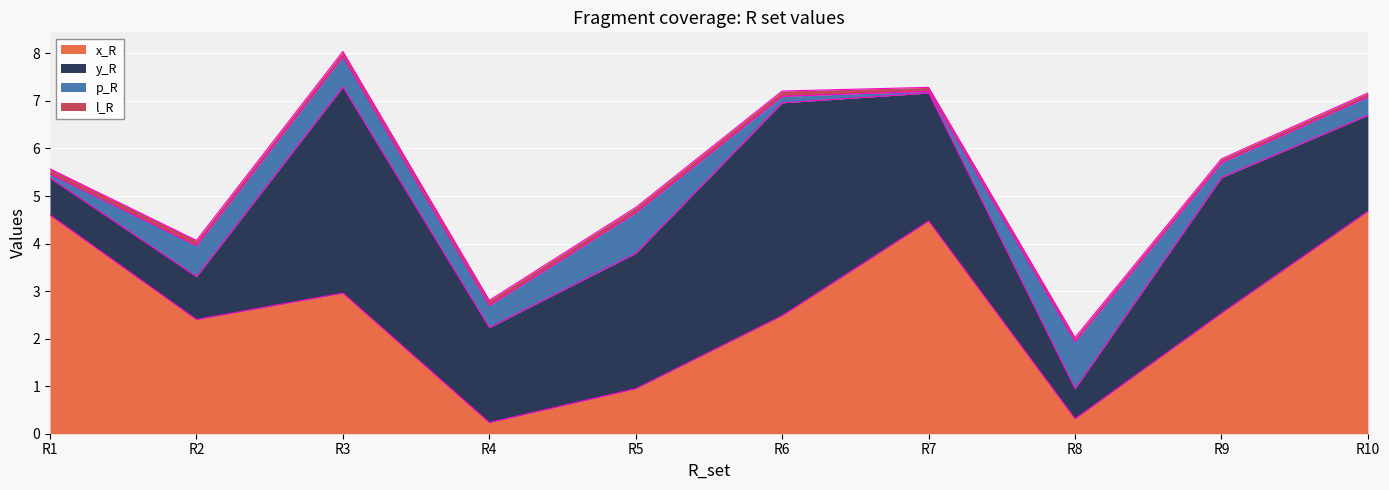

What is the average value of the y_R series?

2.4